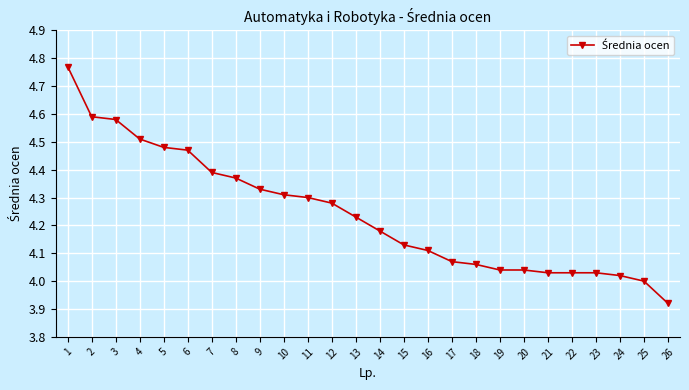

What is the sum of the values at 21 and 4?

8.5